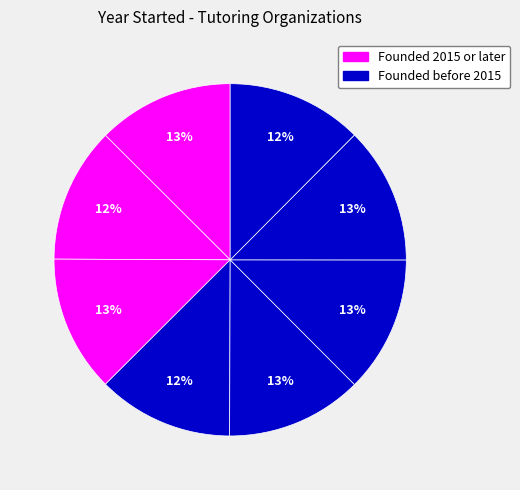

How many segments does this pie chart have?

8